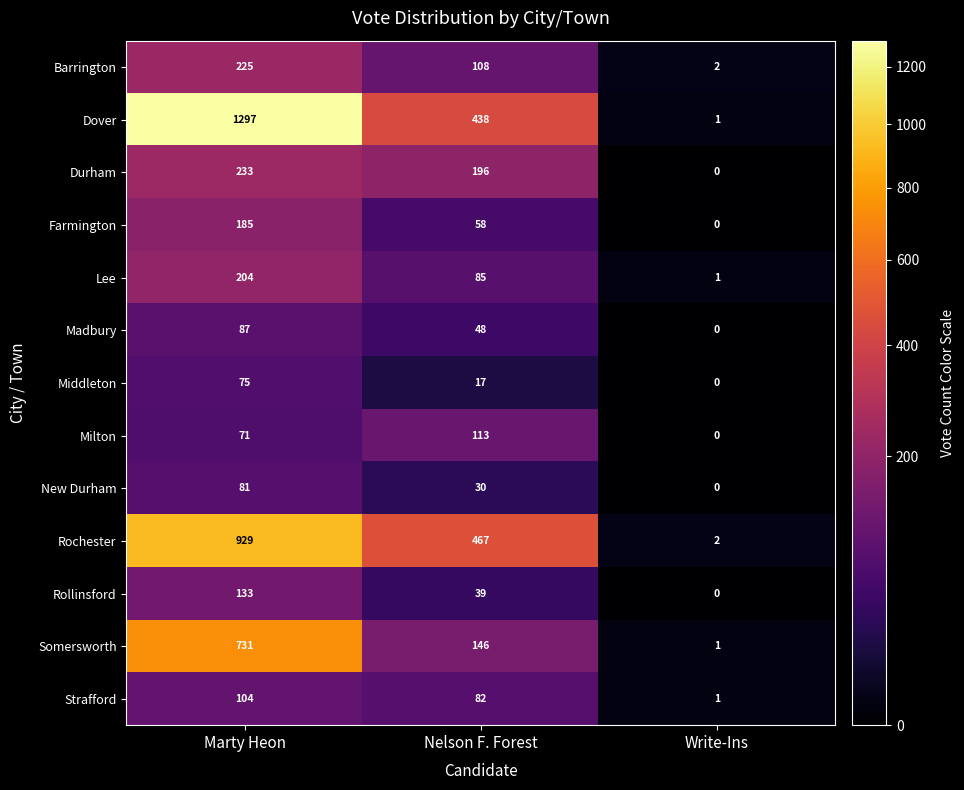

True or false: Strafford has a value of 1 at Write-Ins.

True